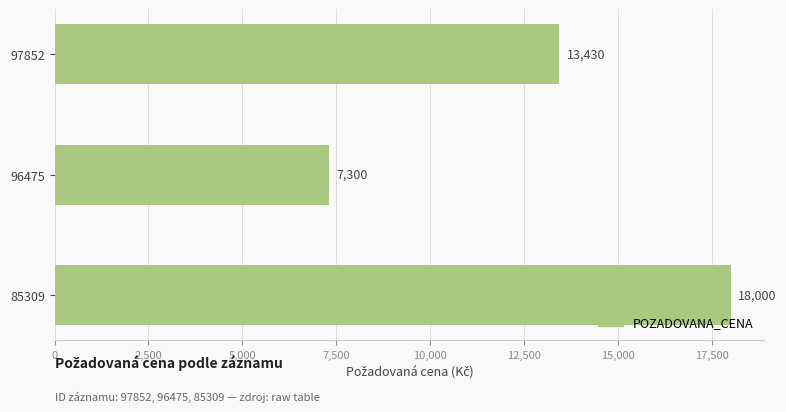

Rank the categories by value from highest to lowest.

85309, 97852, 96475